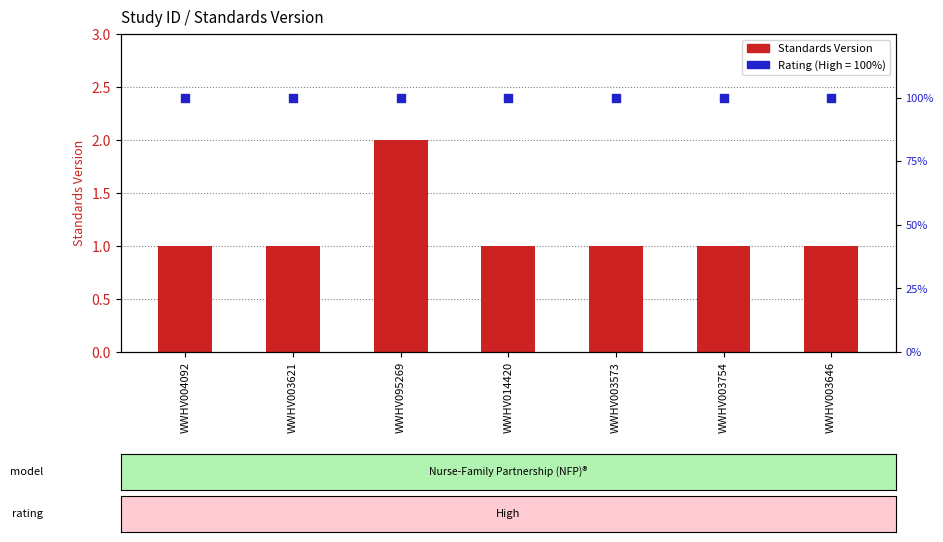

At which category is the sum across all series the highest?

WWHV095269